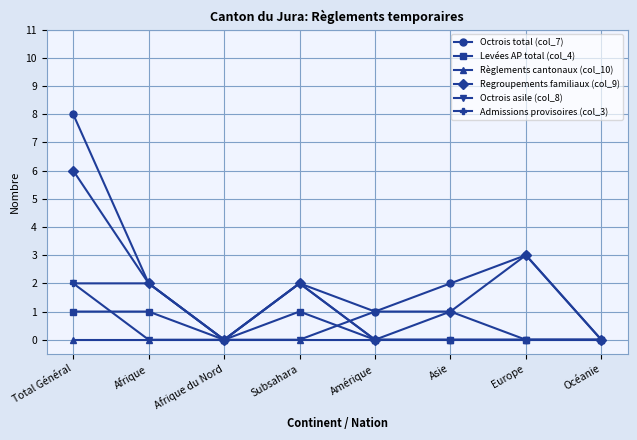

At which label does Octrois total (col_7) reach its peak?

Total Général